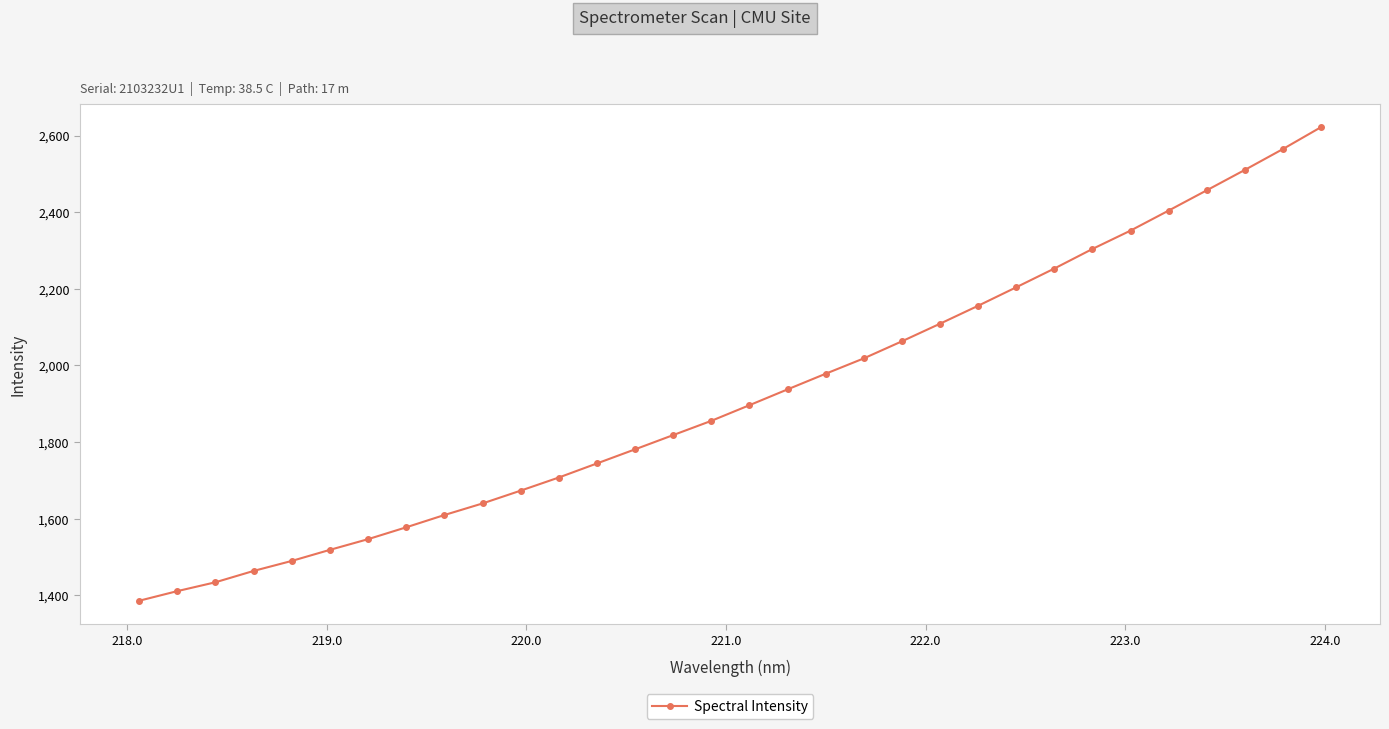

True or false: the data has more than 2 interior local peaks.

False